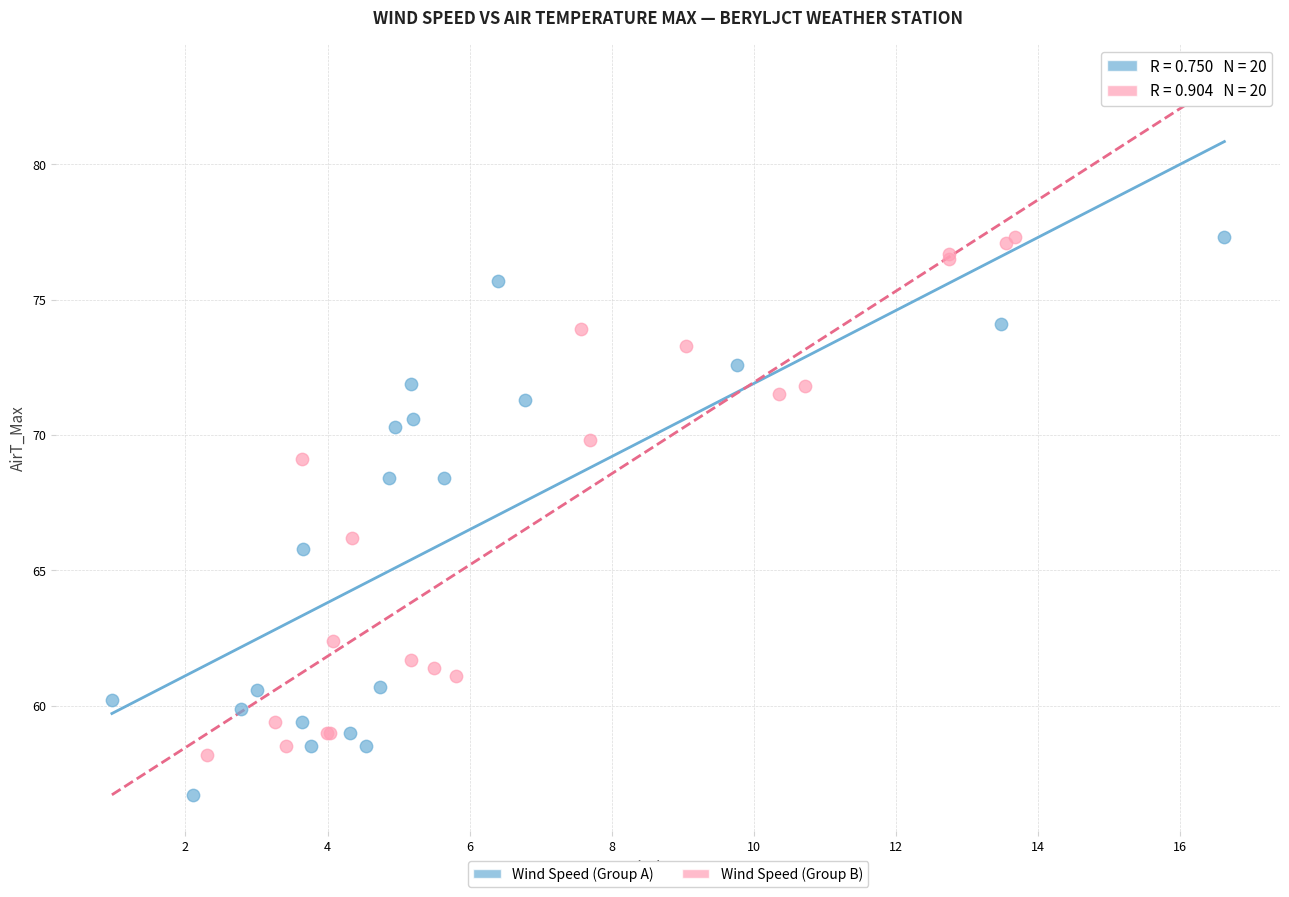

Which series reaches the minimum Y coordinate?

Wind Speed (Group A)